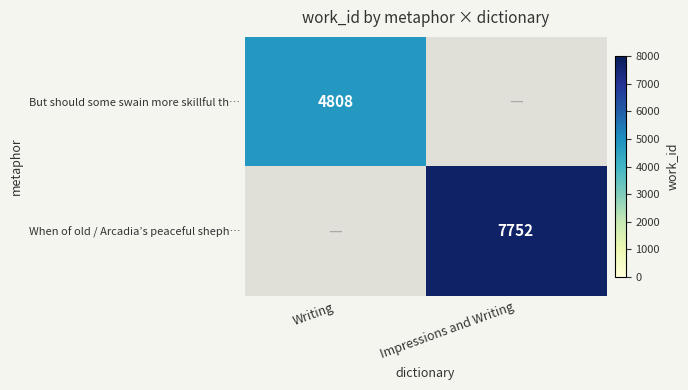

Between Impressions and Writing and Writing, which is larger?

Writing